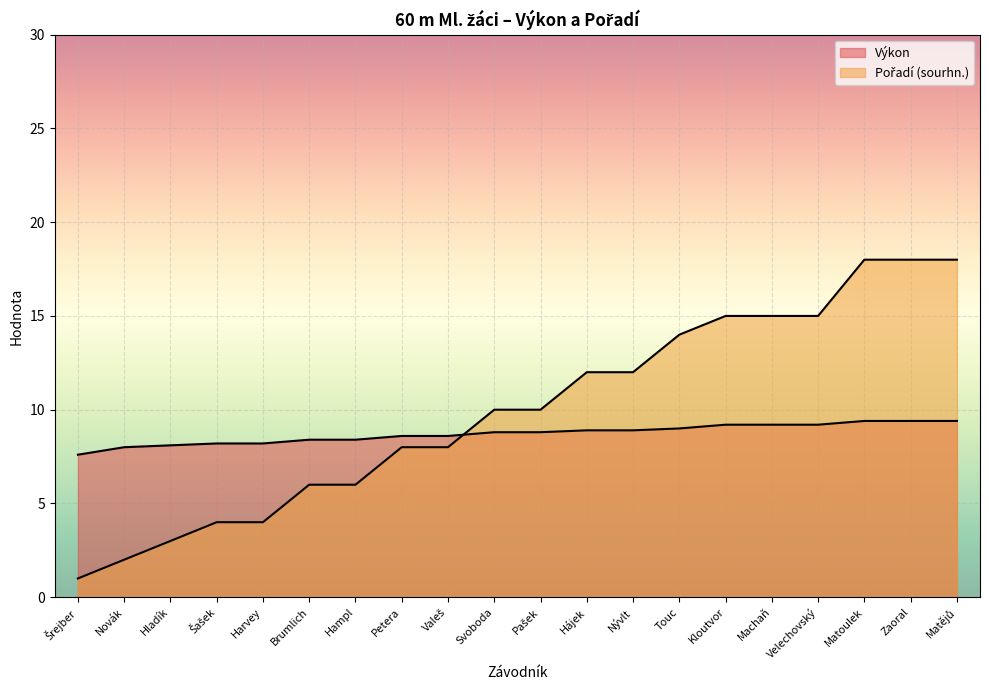

Where do Pořadí (sourhn.) and Výkon first cross each other?

Valeš and Svoboda